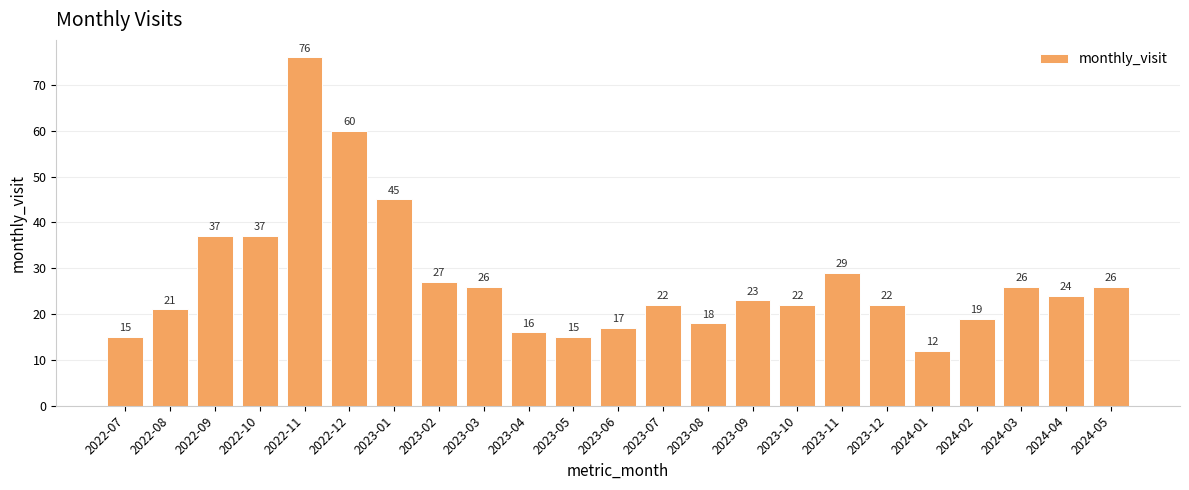

What is the smallest value displayed?

12